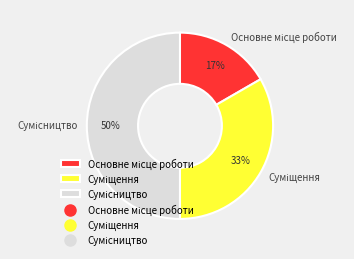

To the nearest percent, what is the average slice percentage?

33%